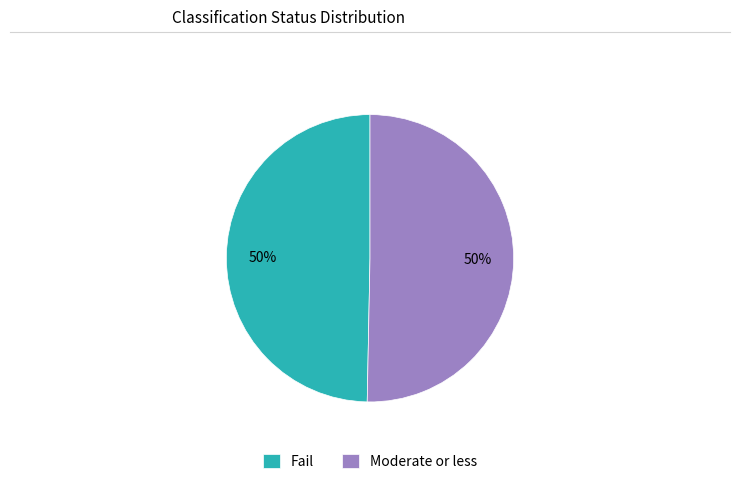

Approximately how many times larger is the value at Fail compared to Moderate or less?

1.0